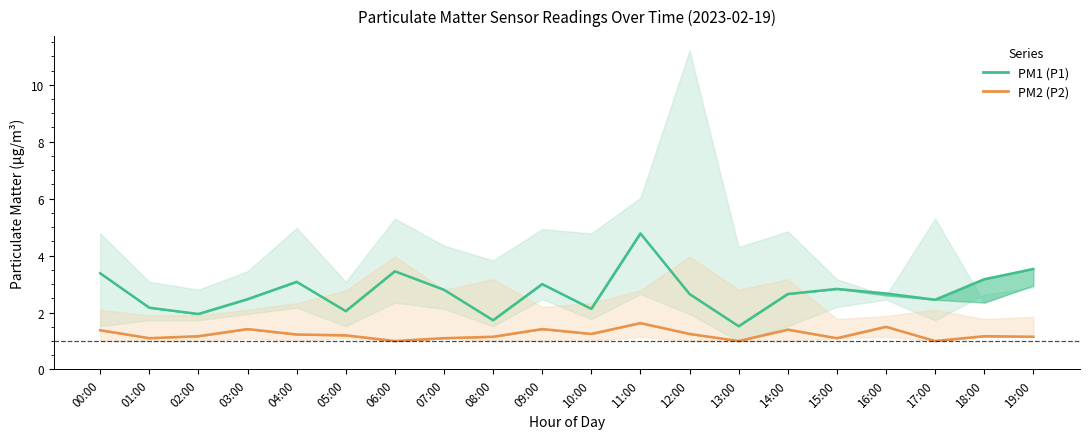

What is the total value across all series at 07:00?

3.9